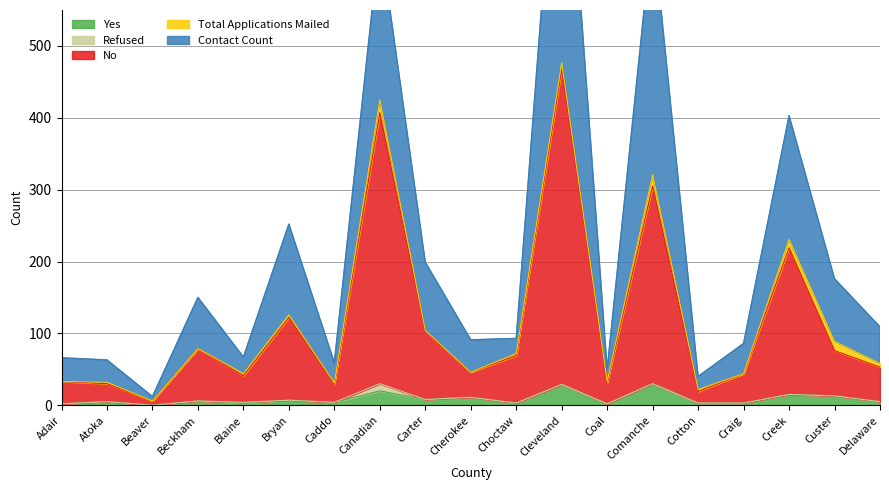

How many data points does each series have?

19